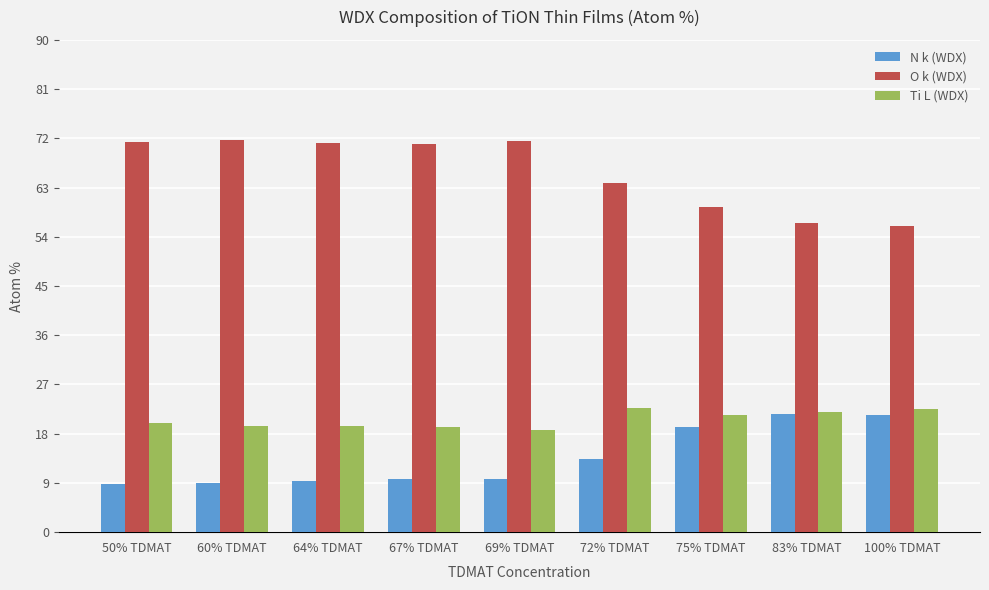

At how many categories does at least one series exceed 11?

9